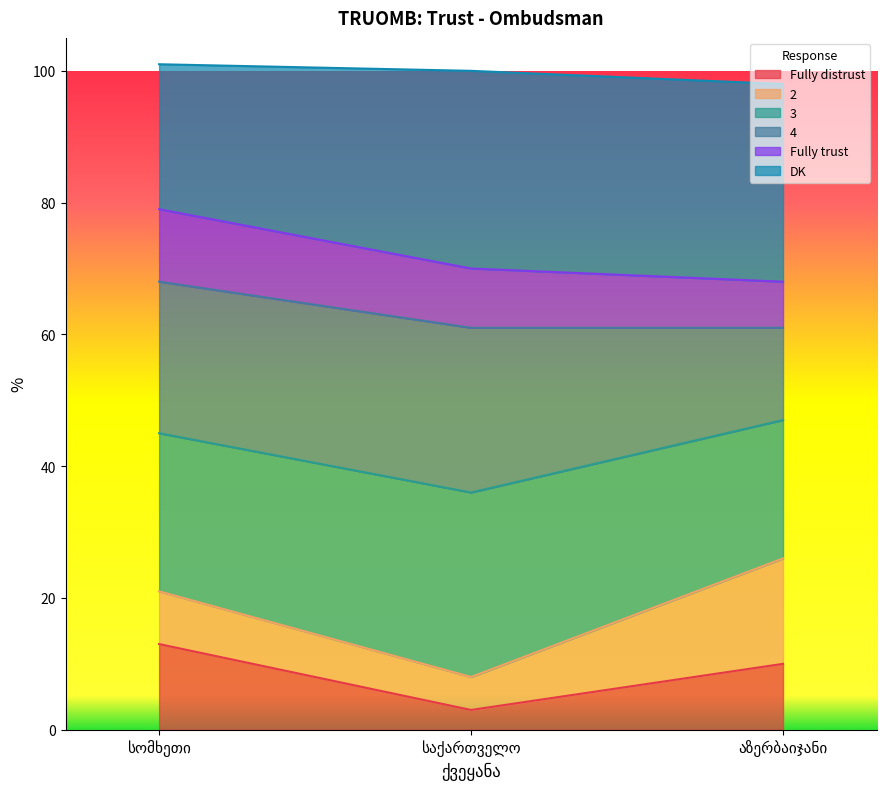

What is the label of the 2nd point from the right?

საქართველო